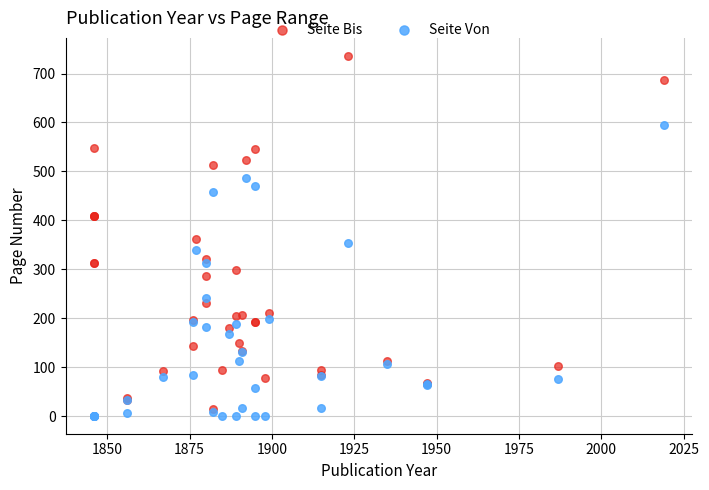

In the Seite Bis series, what Y value is closest to 375?

362